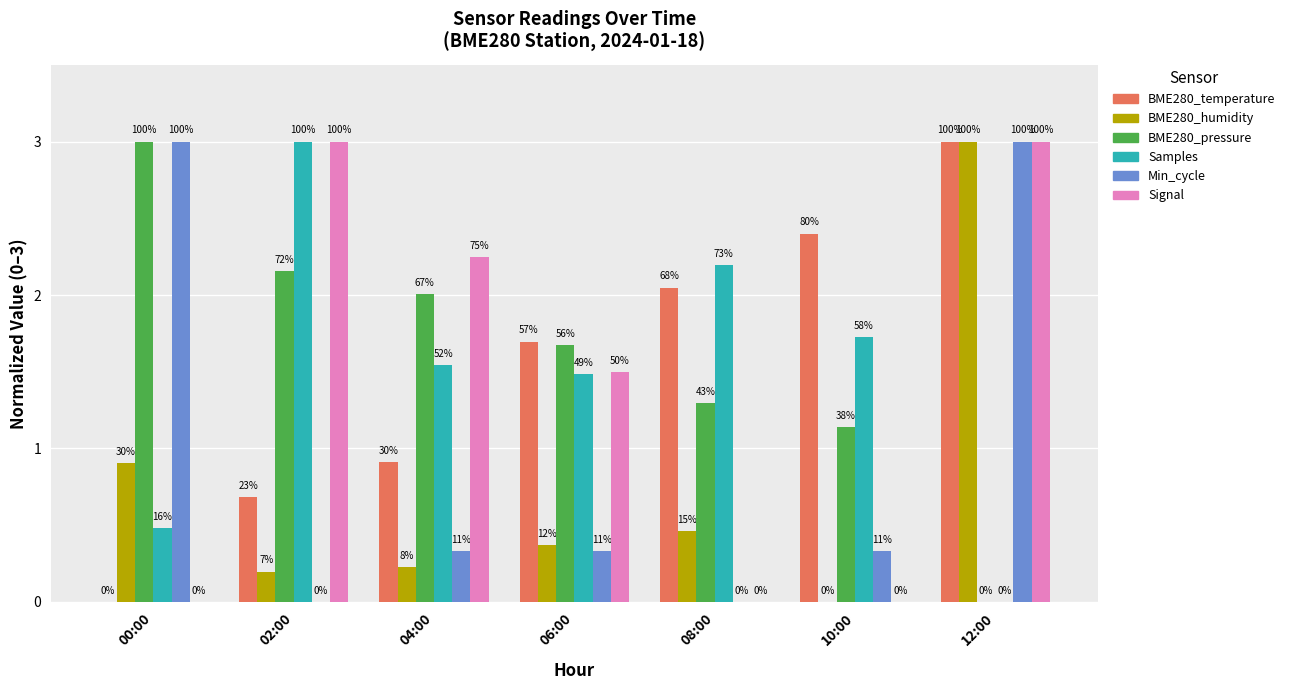

How many groups of bars are there?

7